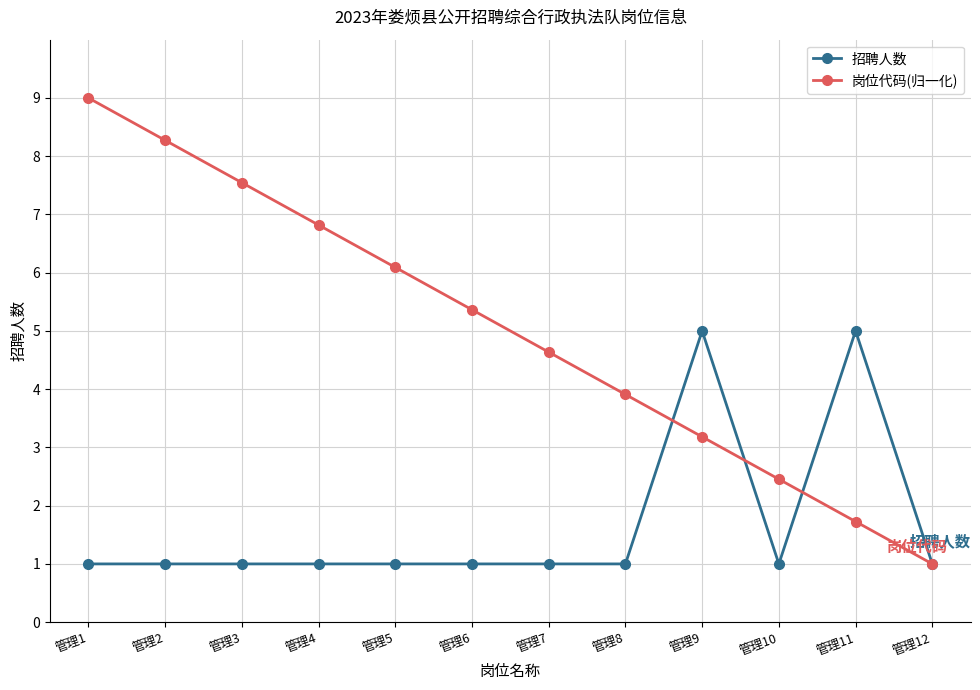

How many data points does each series have?

12